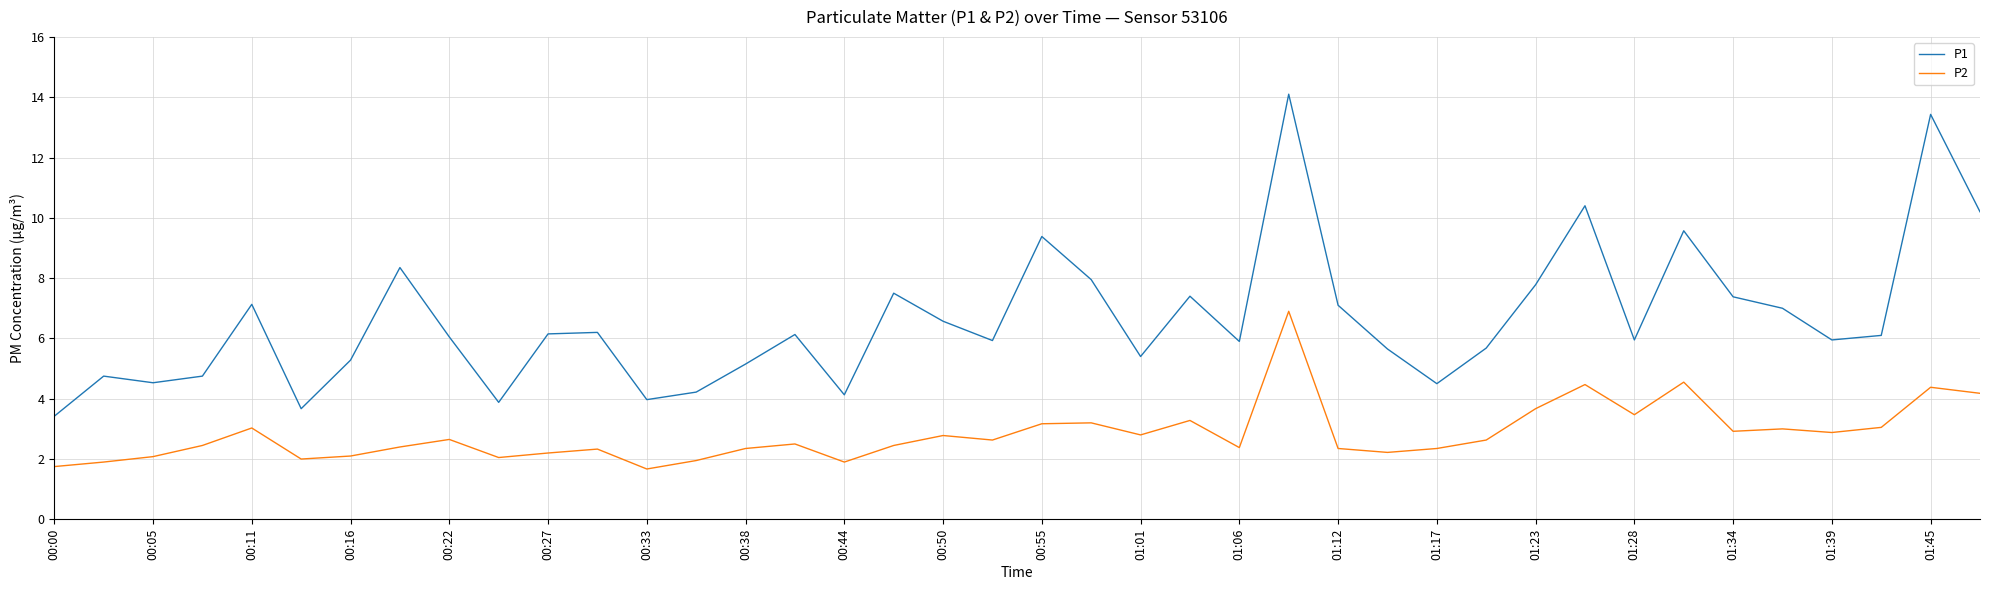

List the series in order of their overall mean, lowest first.

P2, P1